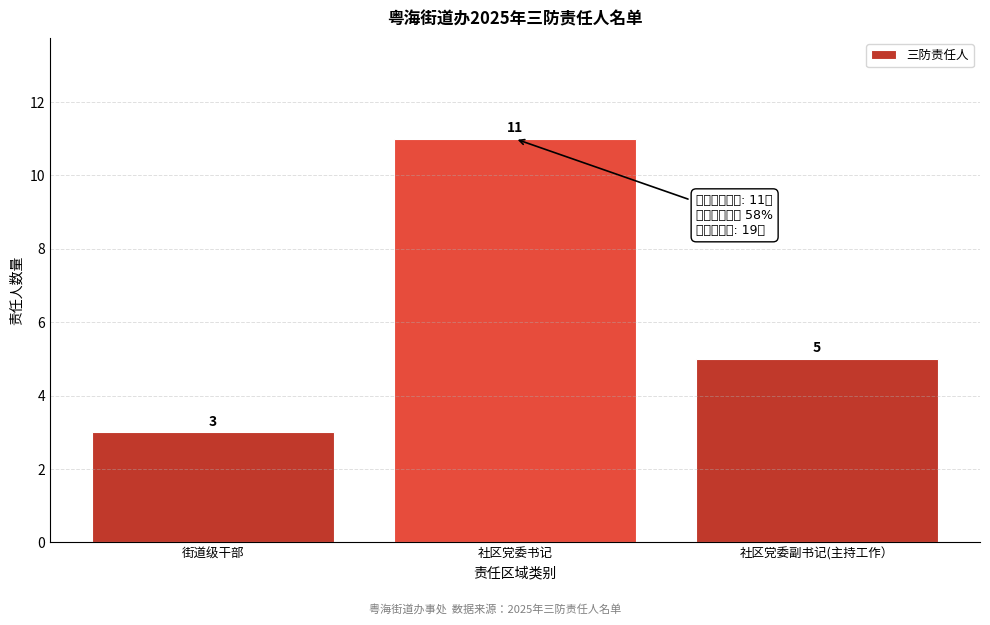

Reading right to left, list all the values displayed in this chart.

5	11	3